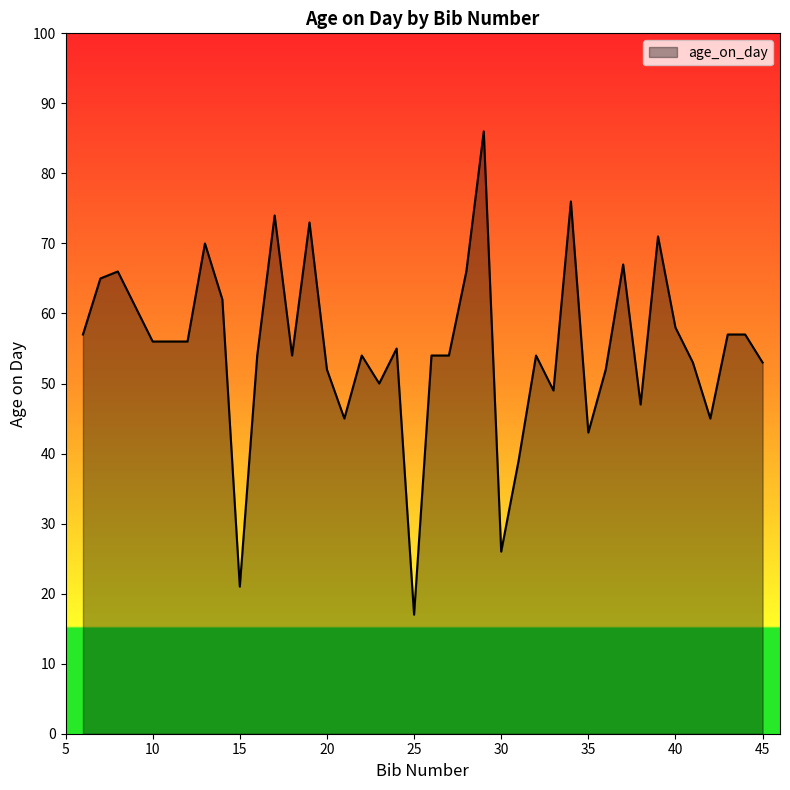

What is the difference between the maximum and minimum values?

69